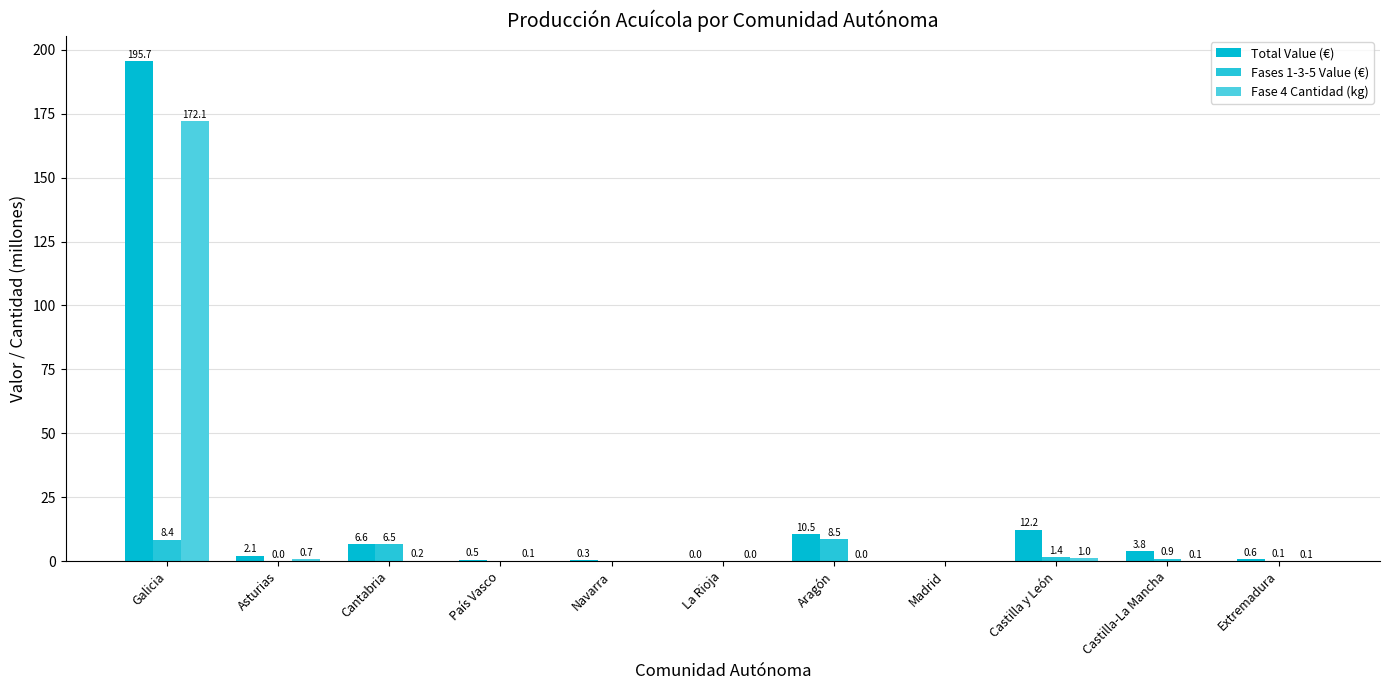

Count the number of data series in this chart.

3